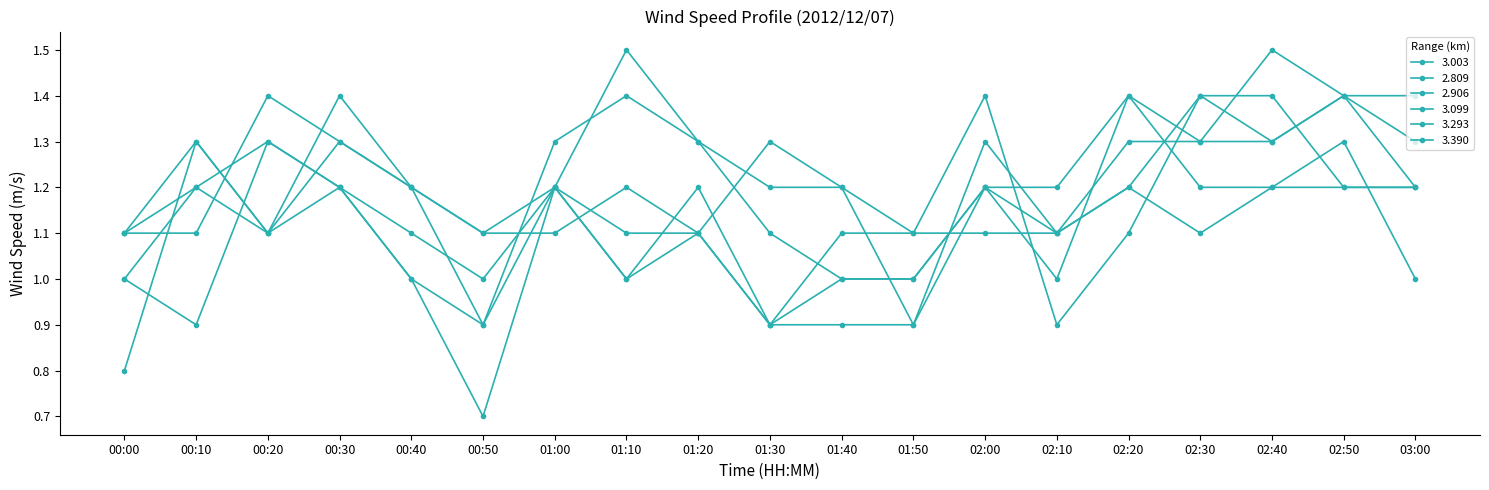

How many data points in 3.099 are less than 1?

1